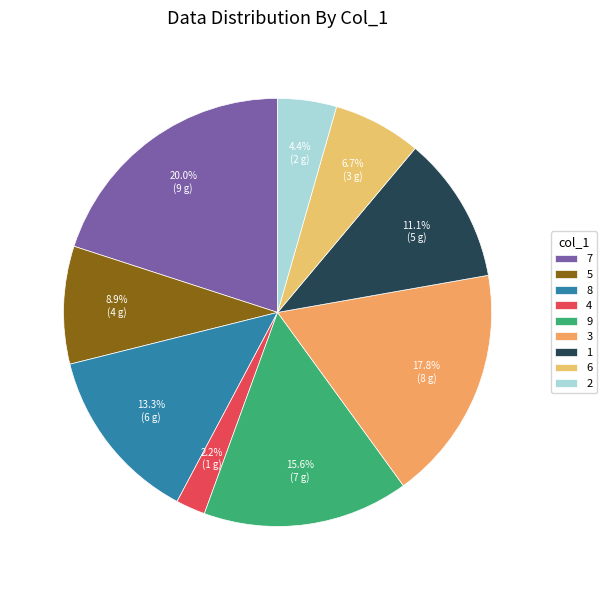

Count the number of slices in the pie.

9